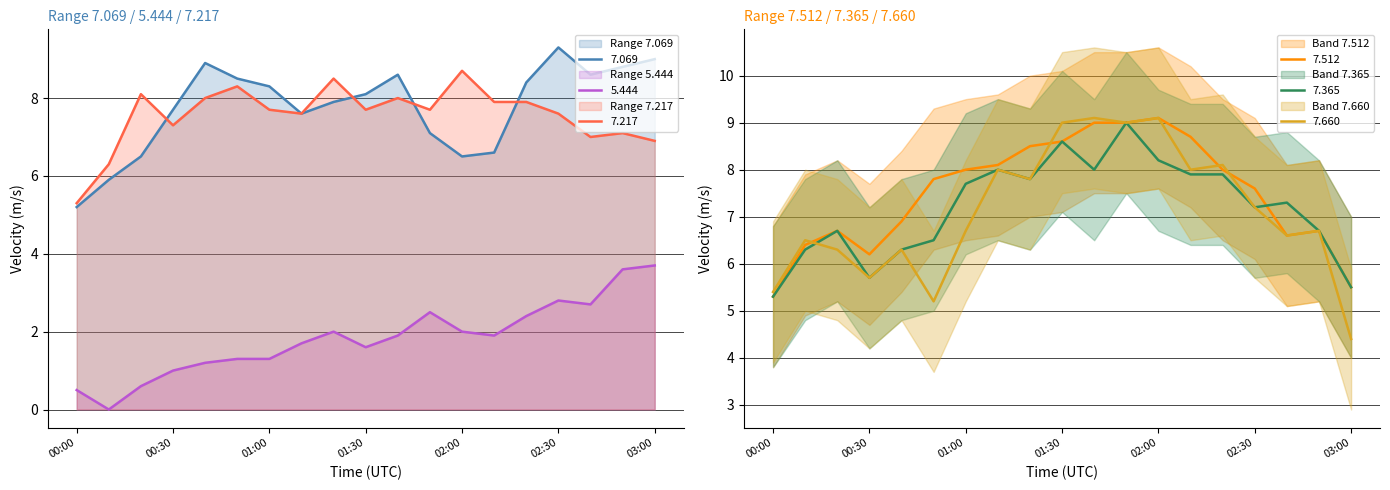

Reading left to right, what are all the values shown in this chart?

7.069: 5.2	5.9	6.5	7.7	8.9	8.5	8.3	7.6	7.9	8.1	8.6	7.1	6.5	6.6	8.4	9.3	8.6	8.8	9.0
5.444: 0.5	-0.0	0.6	1.0	1.2	1.3	1.3	1.7	2.0	1.6	1.9	2.5	2.0	1.9	2.4	2.8	2.7	3.6	3.7
7.217: 5.3	6.3	8.1	7.3	8.0	8.3	7.7	7.6	8.5	7.7	8.0	7.7	8.7	7.9	7.9	7.6	7.0	7.1	6.9
7.512: 5.3	6.4	6.7	6.2	6.9	7.8	8.0	8.1	8.5	8.6	9.0	9.0	9.1	8.7	8.0	7.6	6.6	6.7	5.5
7.365: 5.3	6.3	6.7	5.7	6.3	6.5	7.7	8.0	7.8	8.6	8.0	9.0	8.2	7.9	7.9	7.2	7.3	6.7	5.5
7.660: 5.4	6.5	6.3	5.7	6.3	5.2	6.7	8.0	7.8	9.0	9.1	9.0	9.1	8.0	8.1	7.2	6.6	6.7	4.4